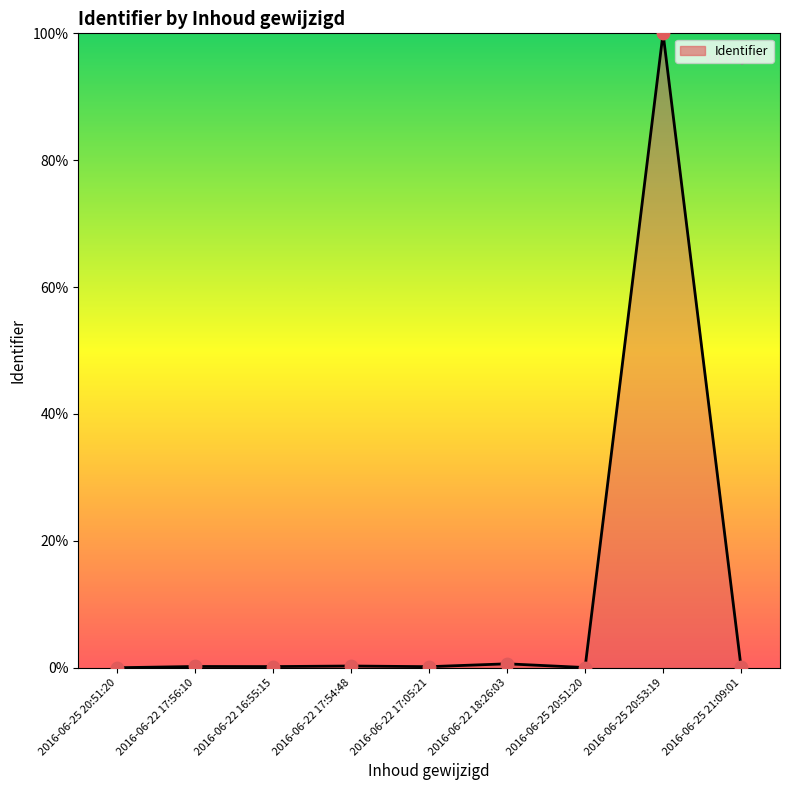

What is the change in value from 2016-06-22 17:05:21 to 2016-06-25 20:53:19?

+99.8